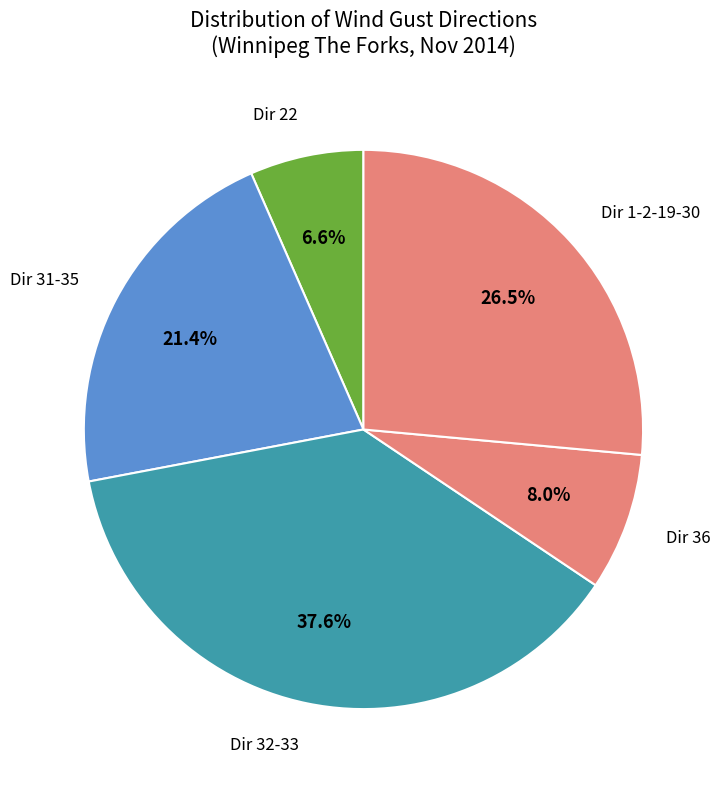

Rank the categories by value from highest to lowest.

Dir 32-33, Dir 1-2-19-30, Dir 31-35, Dir 36, Dir 22